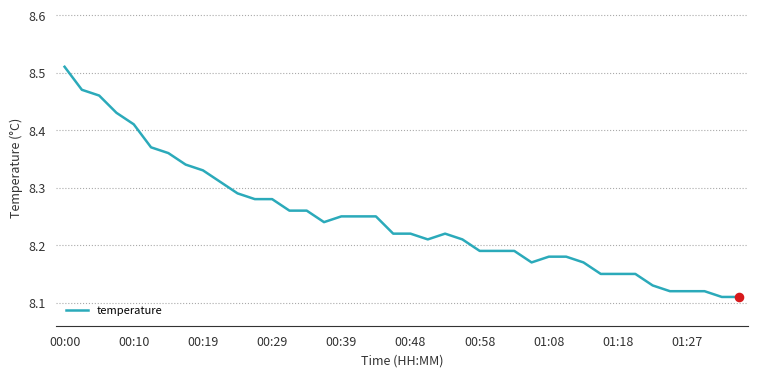

What is the difference between the maximum and minimum values?

0.4